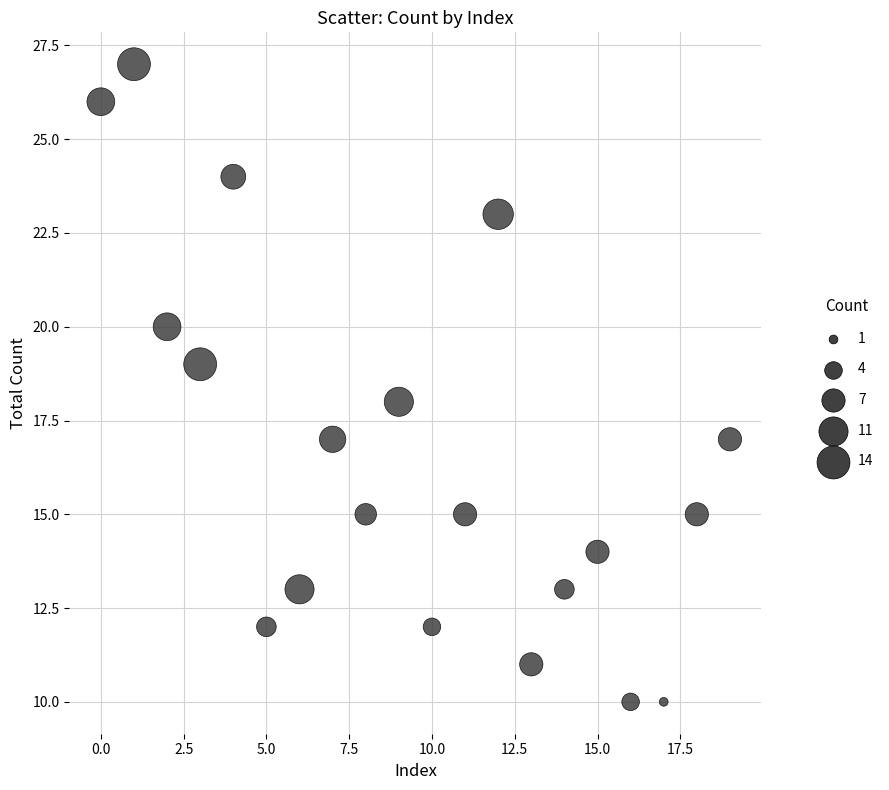

What is the range of Y values (max minus min)?

17